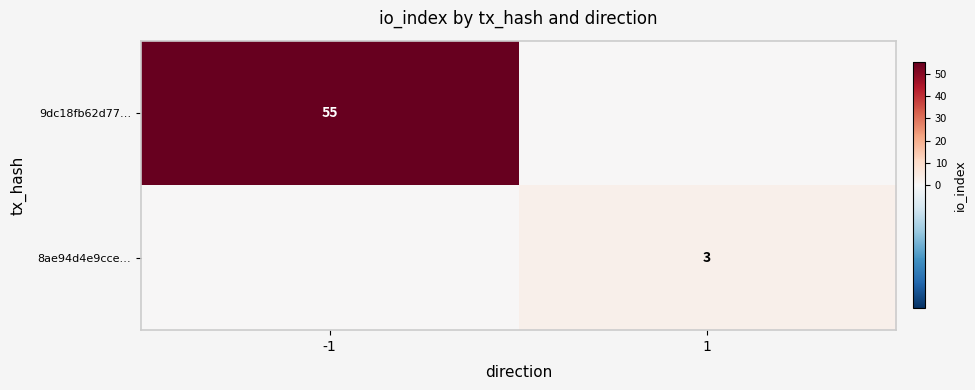

The 8ae94d4e9cce… series shows 1 at 1. True or false?

False